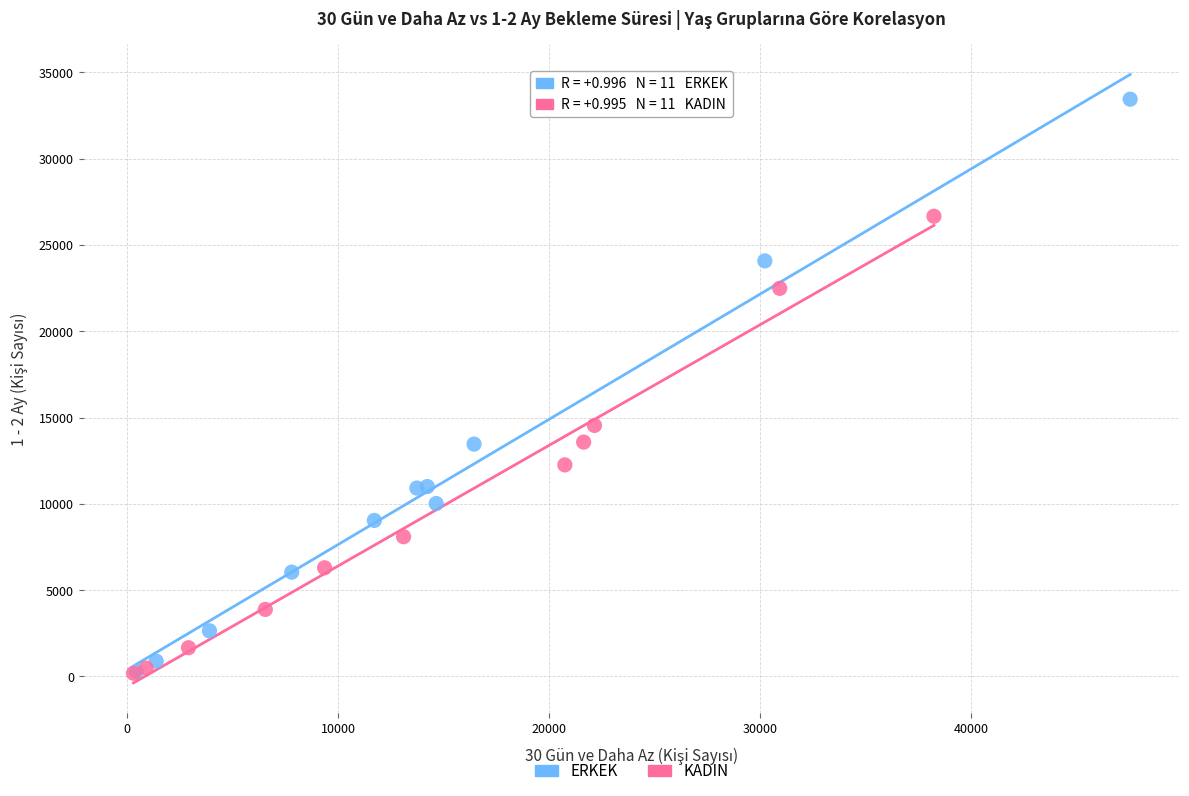

Which series reaches the maximum Y coordinate?

ERKEK